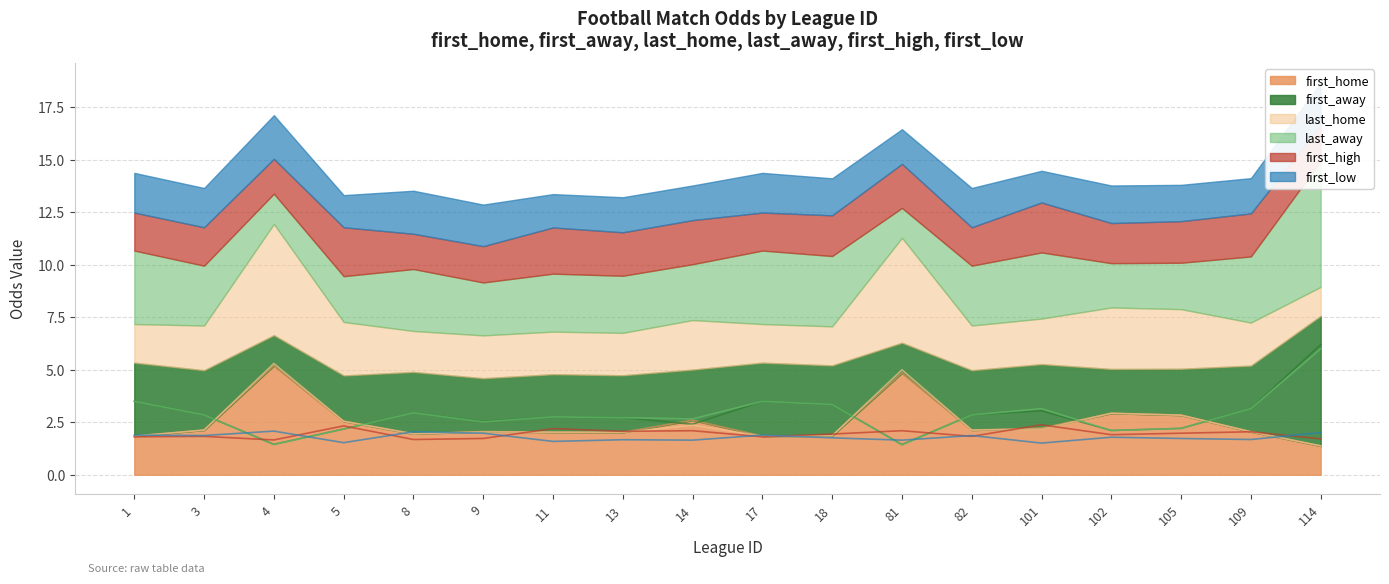

What value does the first_high series have at 17?

1.8